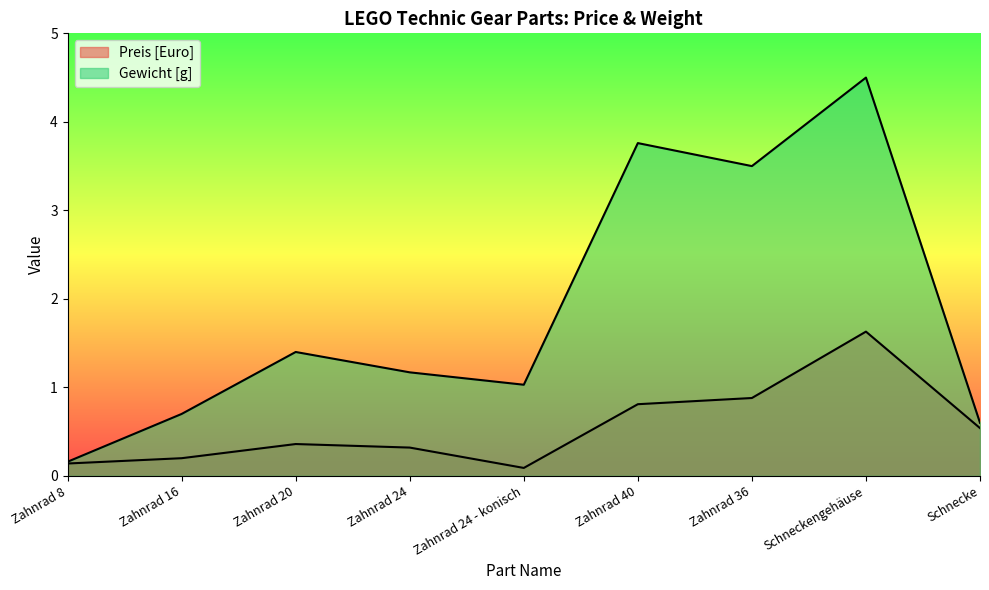

What is the label of the 8th point from the right?

Zahnrad 16